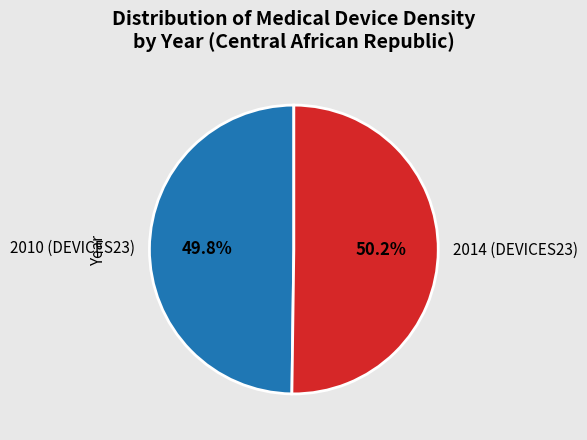

What is the ratio of the value at 2014 (DEVICES23) to the value at 2010 (DEVICES23)?

1.0